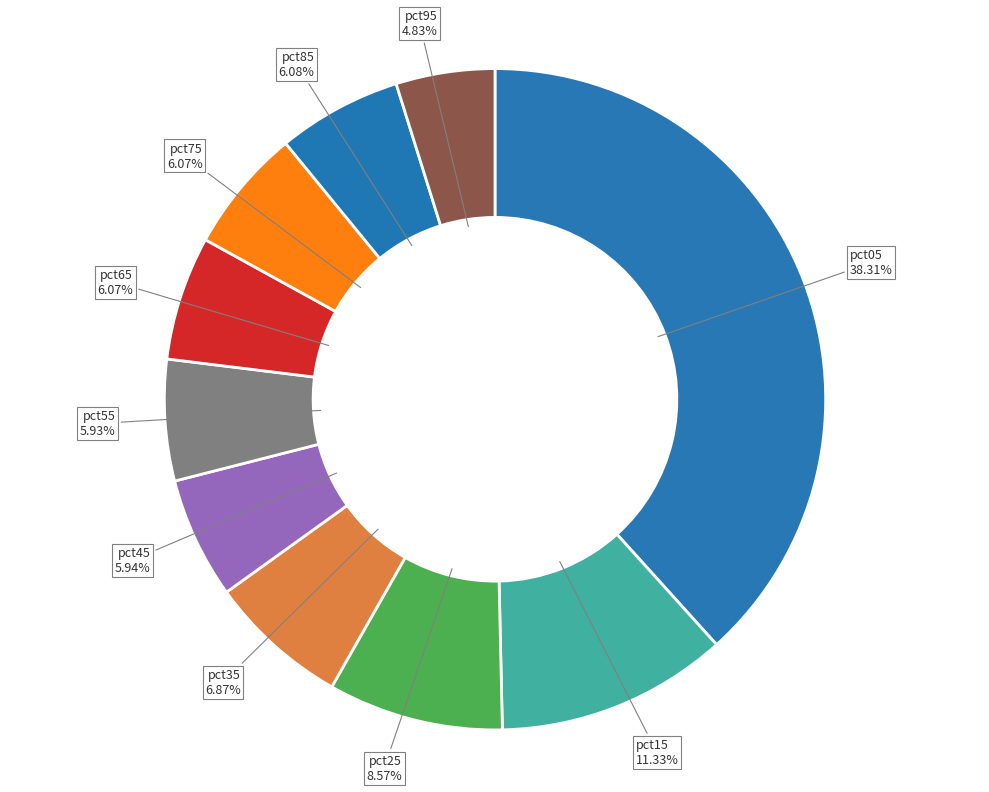

Approximately how many times larger is the value at pct15 compared to pct05?

0.3